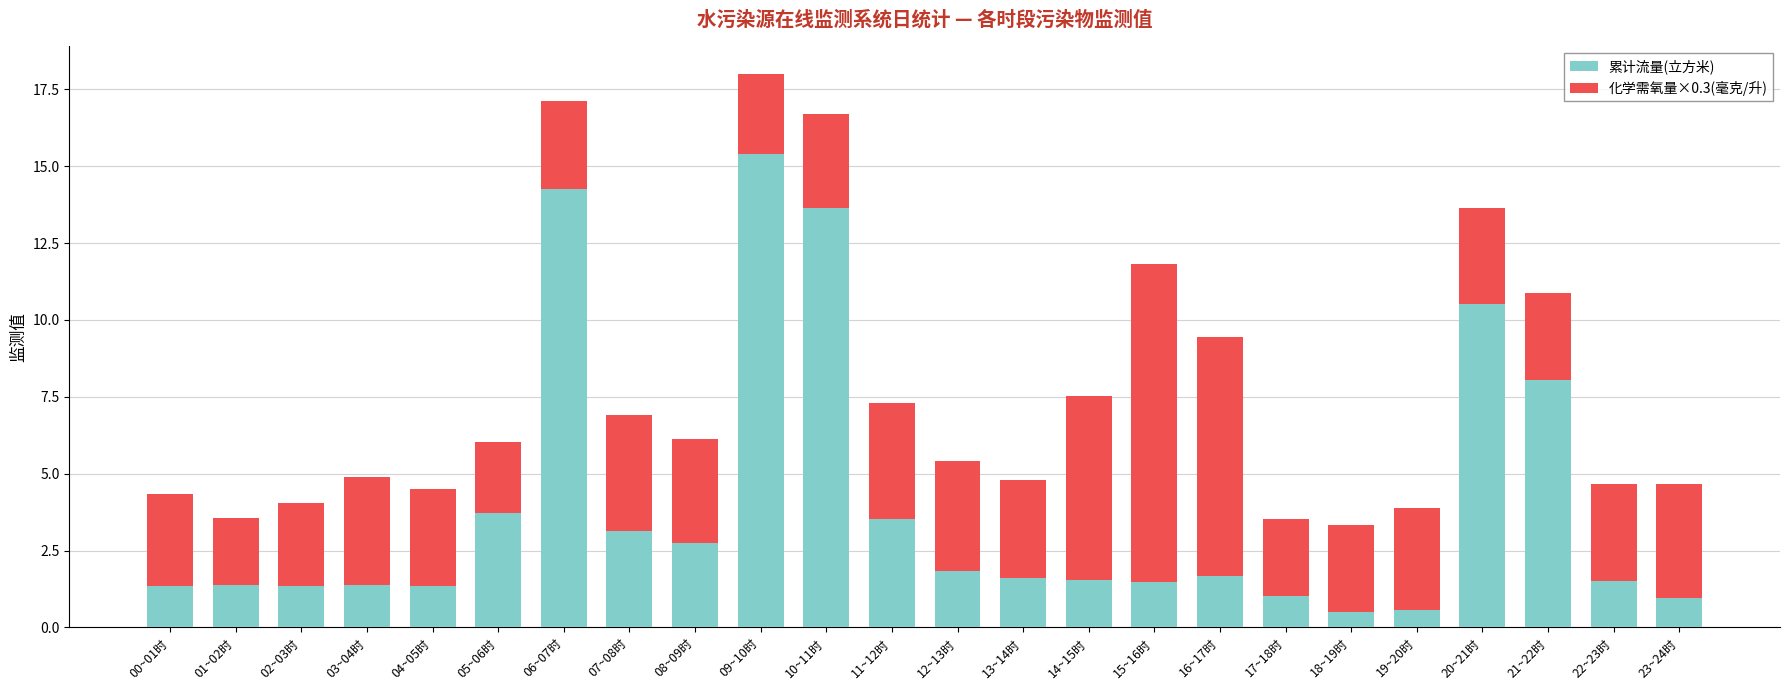

What is the highest value of the 累计流量(立方米) series?

15.4